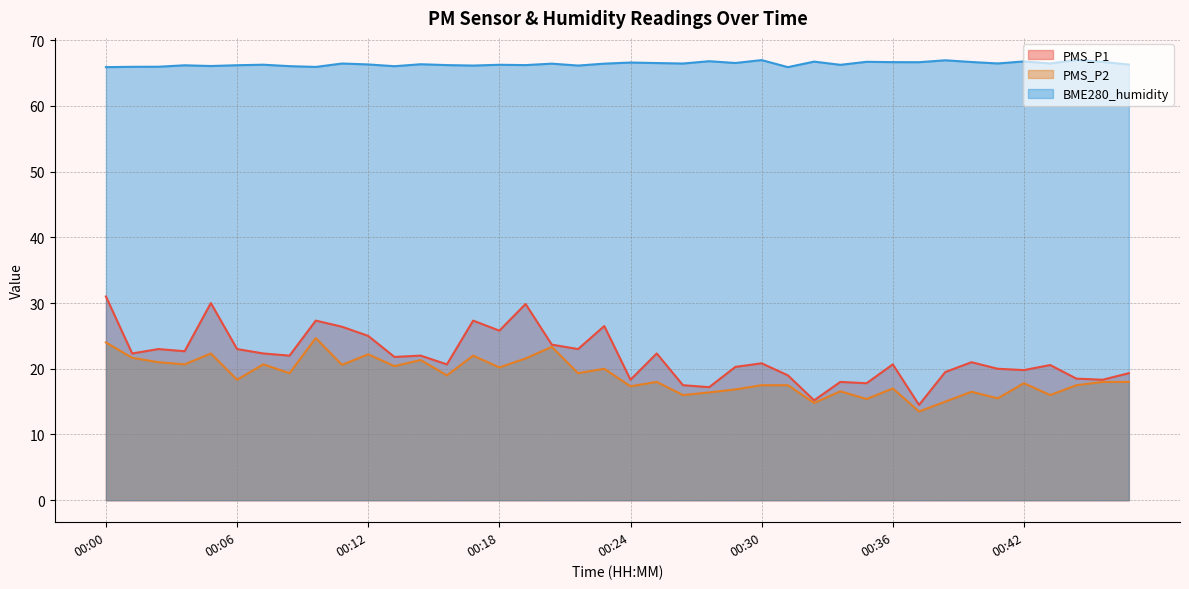

Rank the categories by PMS_P1 value from highest to lowest.

00:00, 00:05, 00:19, 00:10, 00:17, 00:23, 00:11, 00:18, 00:12, 00:20, 00:02, 00:06, 00:22, 00:04, 00:01, 00:07, 00:25, 00:08, 00:14, 00:13, 00:40, 00:30, 00:16, 00:36, 00:43, 00:29, 00:41, 00:42, 00:38, 00:47, 00:31, 00:44, 00:24, 00:46, 00:34, 00:35, 00:26, 00:28, 00:32, 00:37